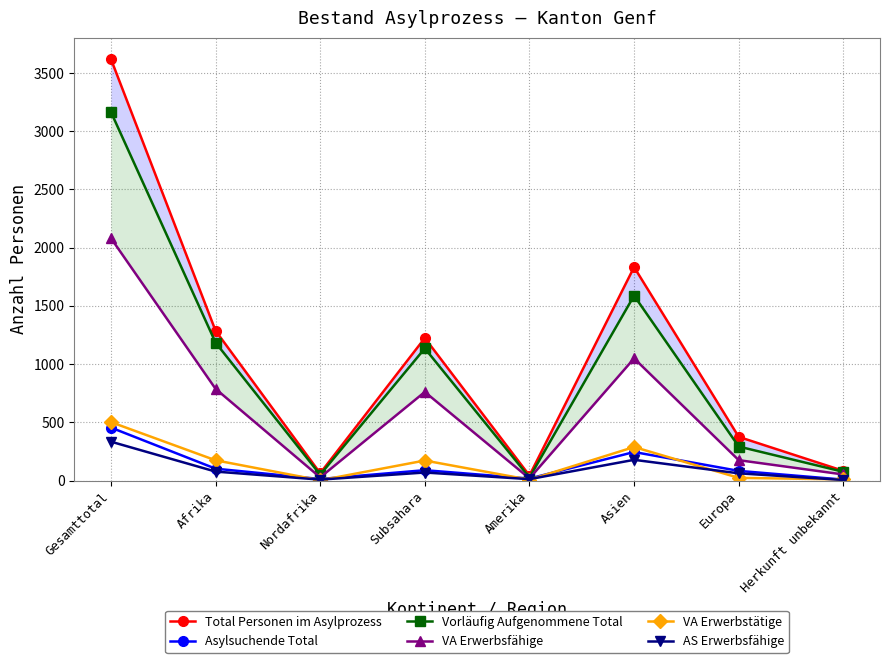

Reading left to right, transcribe all the data shown in this chart.

Total Personen im Asylprozess: 3621	1287	63	1224	43	1833	375	83
Asylsuchende Total: 455	102	13	89	17	245	83	8
Vorläufig Aufgenommene Total: 3166	1185	50	1135	26	1588	292	75
VA Erwerbsfähige: 2082	788	27	761	18	1049	175	52
VA Erwerbstätige: 502	174	2	172	7	288	23	10
AS Erwerbsfähige: 334	77	8	69	12	178	62	5